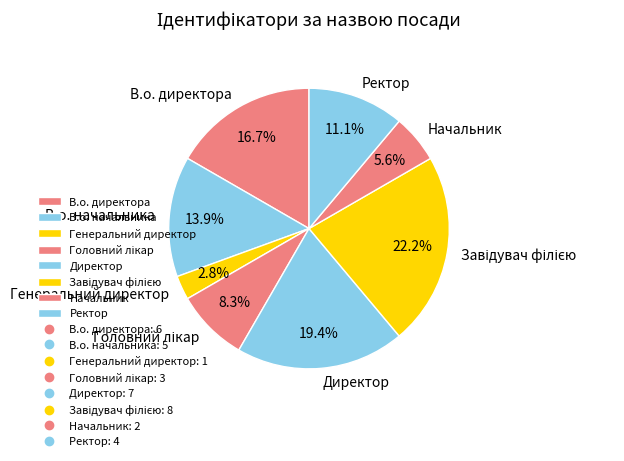

Is there any slice that represents more than half of the pie?

No